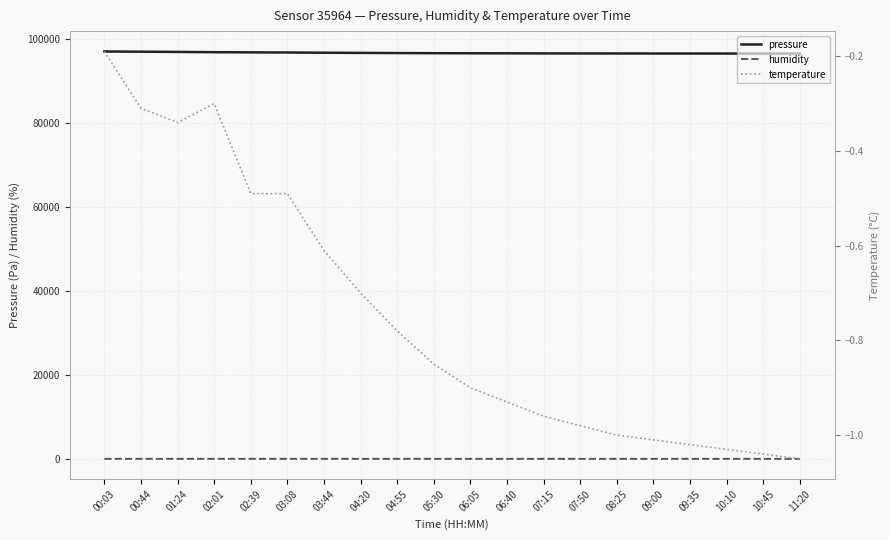

Which category has the highest value across all series?

00:03